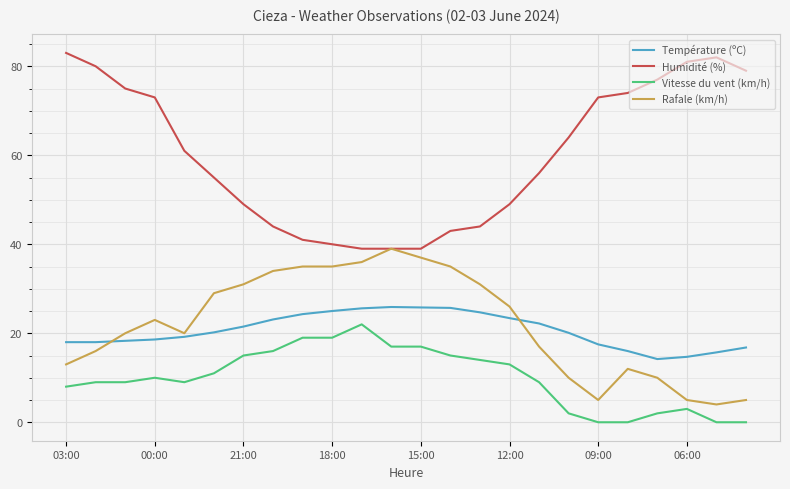

What is the difference between the second highest and second lowest values in the Humidité (%) series?

43.0